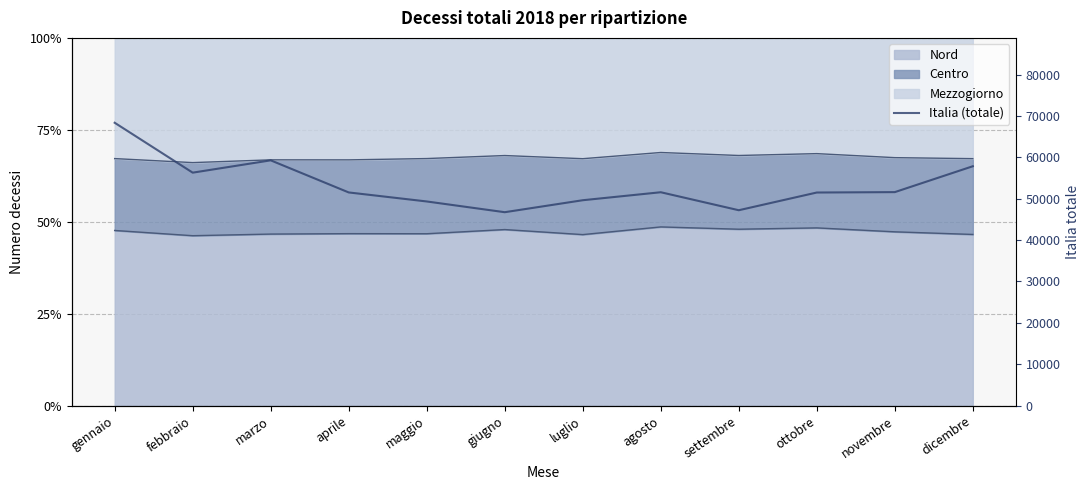

What is the difference between the values at aprile and febbraio?

4780